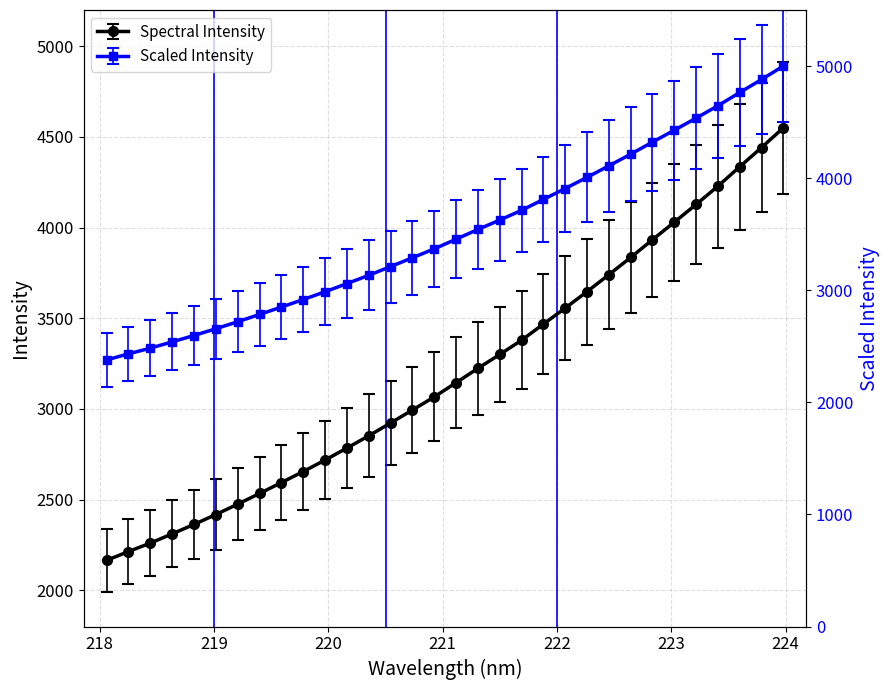

List the labels in order of value, smallest first.

218.0596, 218.2508, 218.442, 218.6332, 218.8244, 219.0156, 219.2067, 219.3979, 219.589, 219.7801, 219.9712, 220.1623, 220.3533, 220.5444, 220.7354, 220.9264, 221.1174, 221.3083, 221.4993, 221.6902, 221.8812, 222.0721, 222.263, 222.4538, 222.6447, 222.8355, 223.0264, 223.2172, 223.408, 223.5987, 223.7895, 223.9802